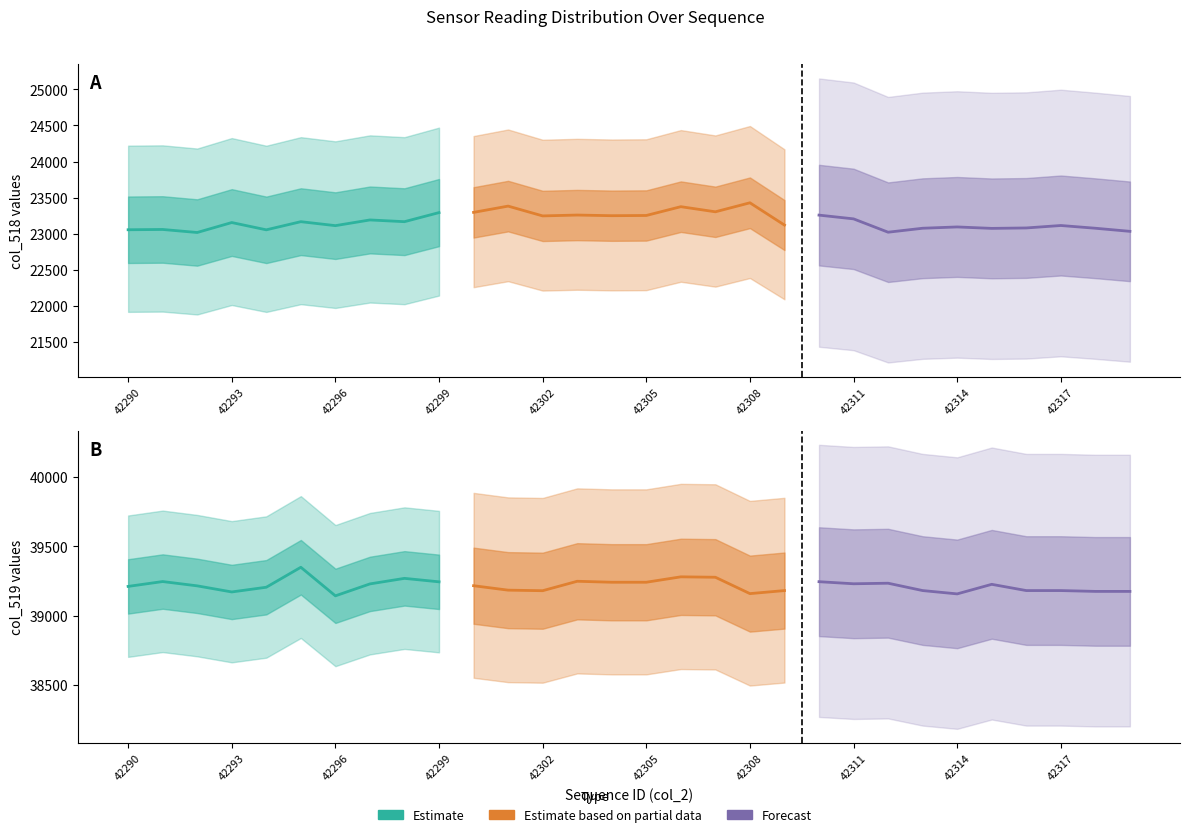

What are all the series names shown in the legend?

Estimate, Estimate based on partial data, Forecast